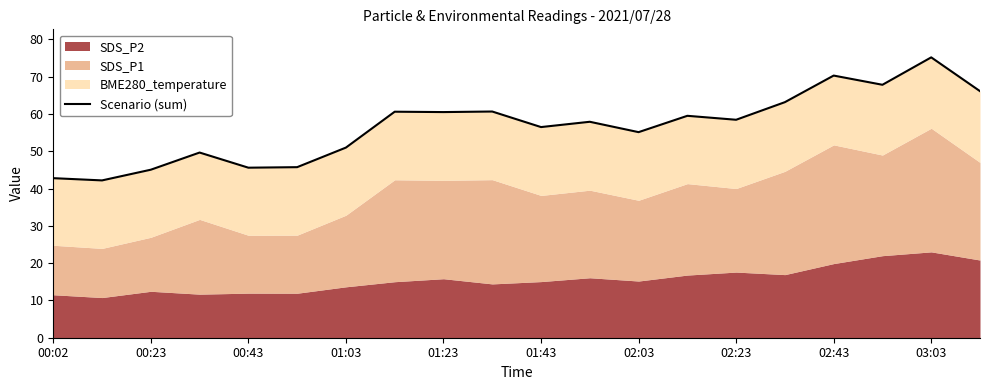

How many categories are shown in the chart?

20